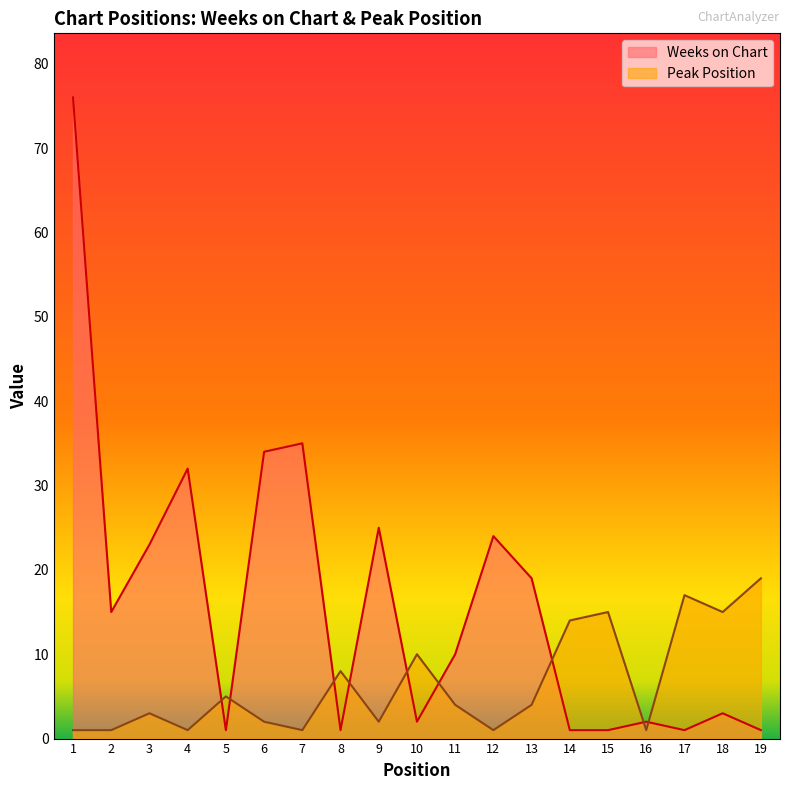

At how many categories does at least one series exceed 27?

4